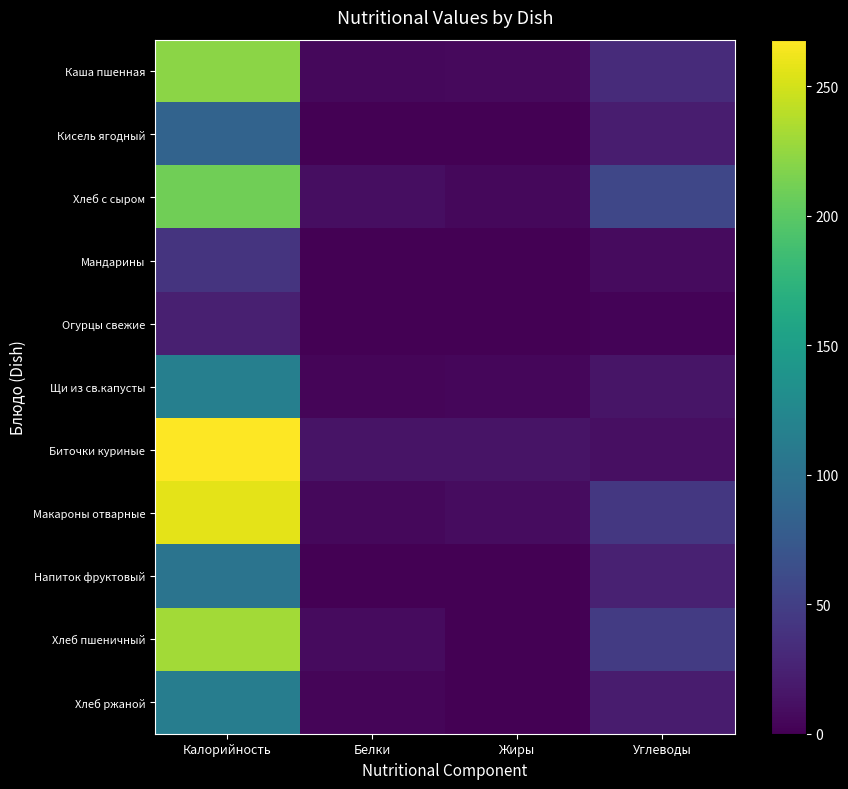

Which series has the largest range (max minus min)?

Биточки куриные